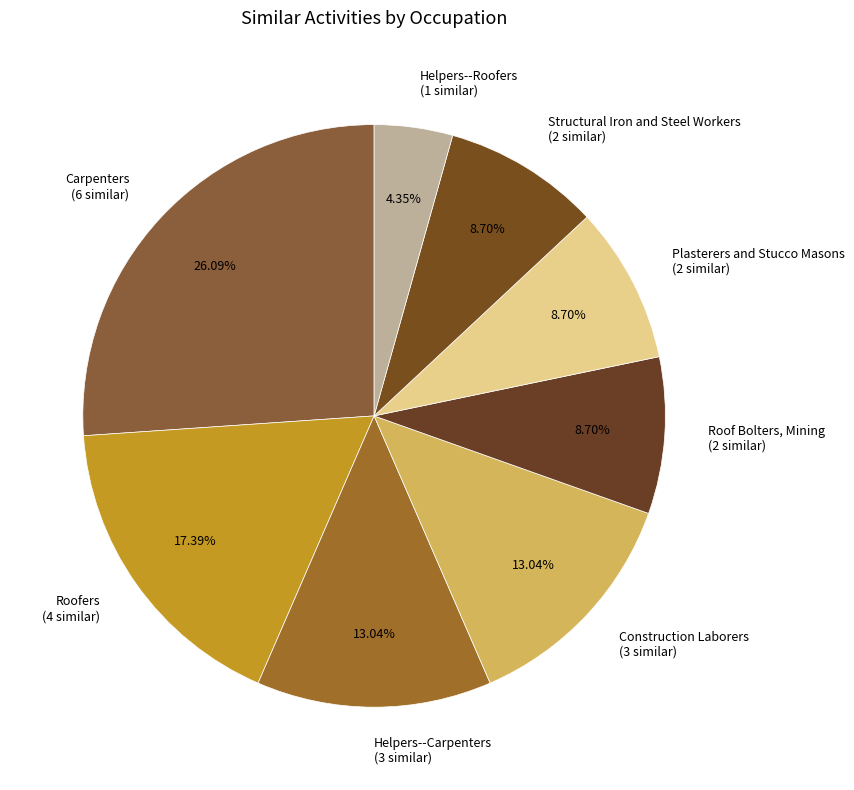

Is there any slice that represents more than half of the pie?

No